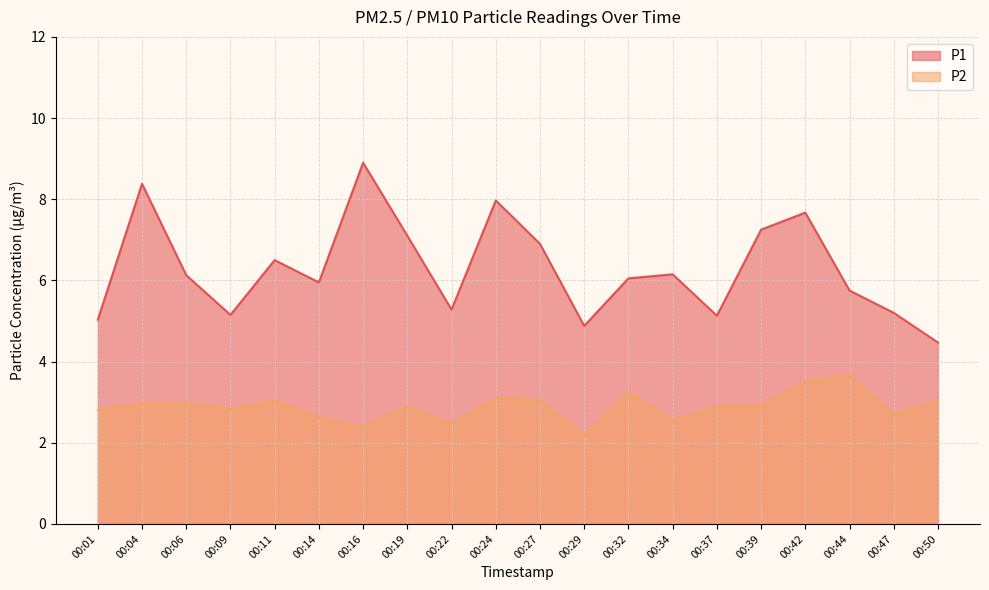

Reading left to right, extract all data points from this chart.

P1: 5.0	8.4	6.1	5.2	6.5	6.0	8.9	7.1	5.3	8.0	6.9	4.9	6.0	6.2	5.1	7.2	7.7	5.8	5.2	4.5
P2: 2.8	3.0	3.0	2.8	3.0	2.6	2.4	2.9	2.5	3.1	3.0	2.2	3.2	2.5	2.9	2.9	3.5	3.6	2.7	3.0